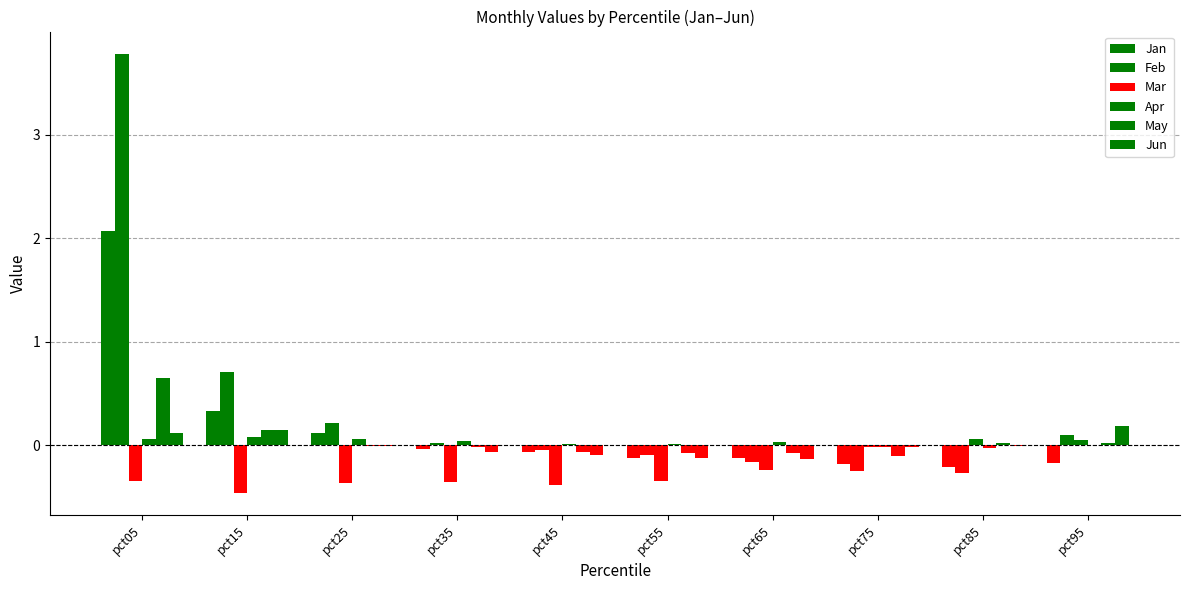

What is the total value across all series at pct65?

-0.7